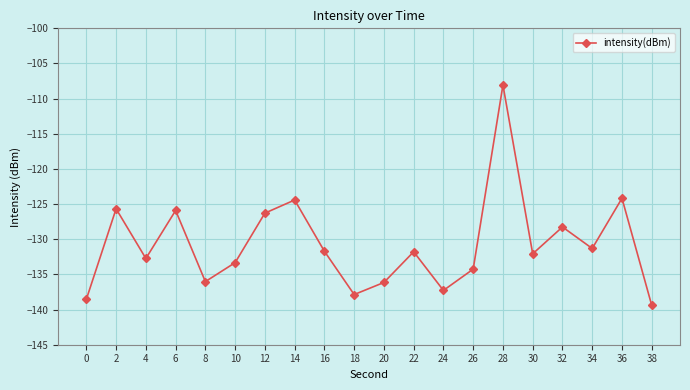

What value does the data have at 34?

-131.3